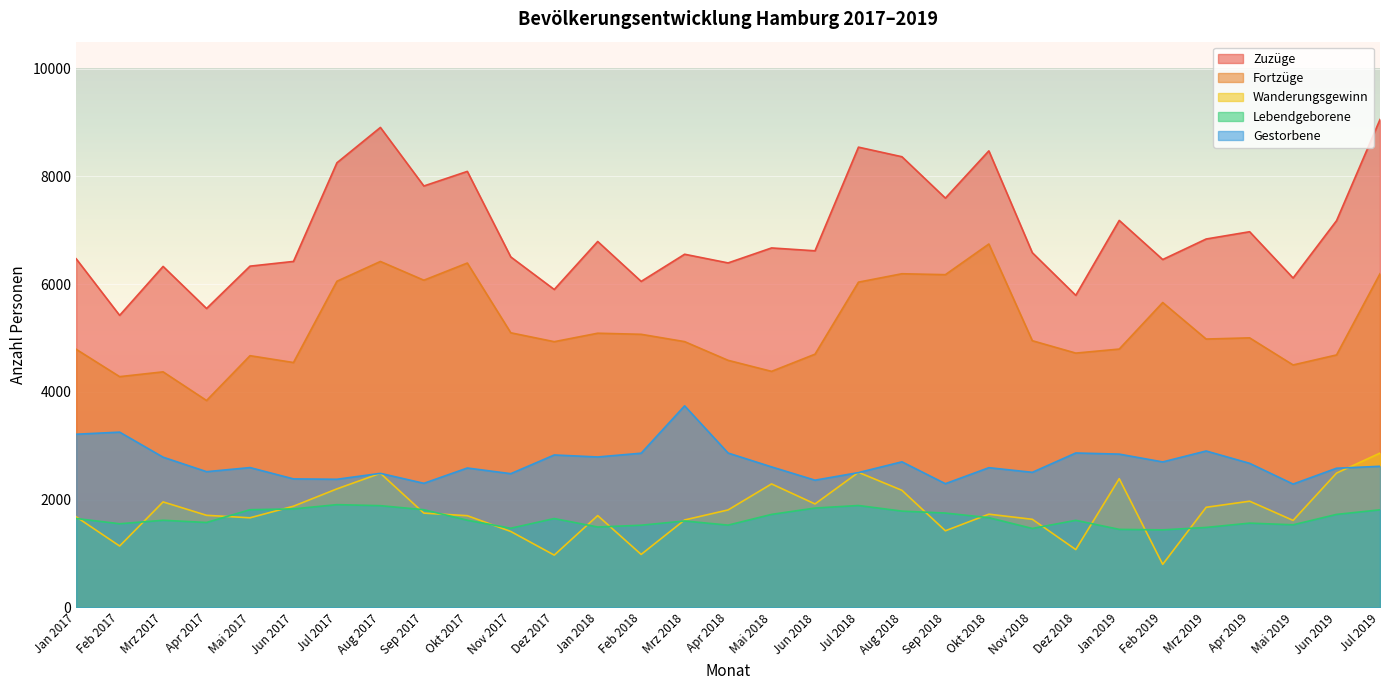

In Gestorbene, how many points are higher than both neighbors (excluding endpoints)?

10